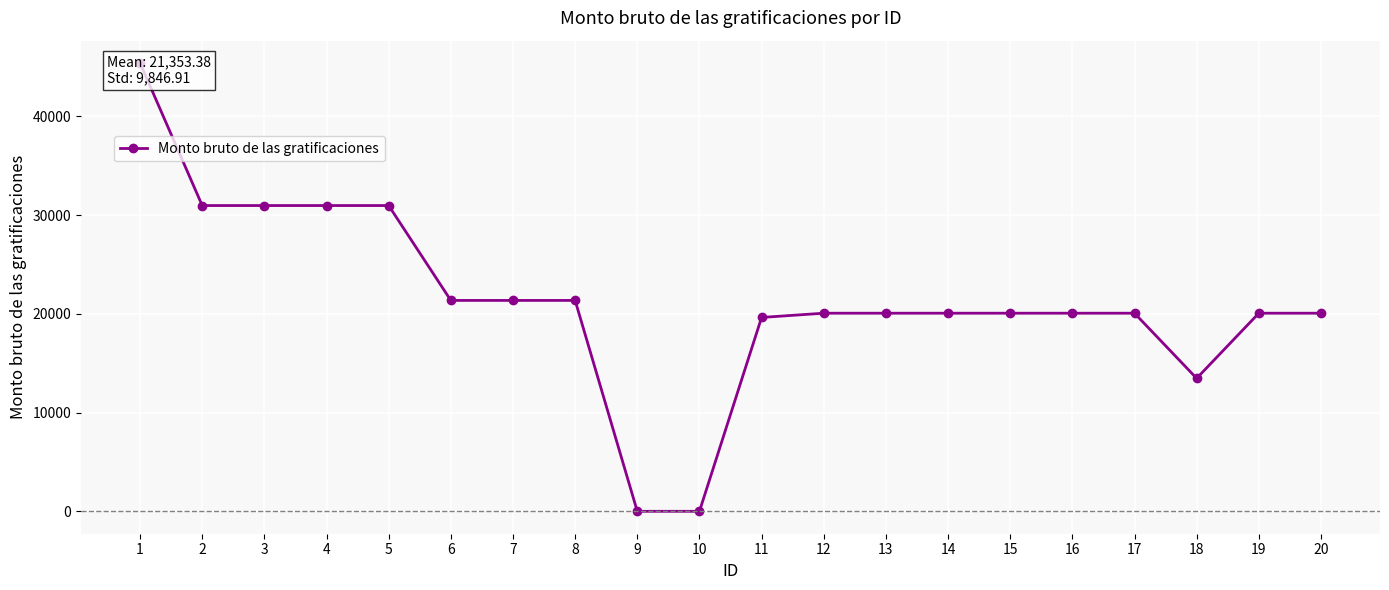

List the labels in order of value, largest first.

1, 2, 3, 4, 5, 6, 7, 8, 12, 13, 14, 15, 16, 17, 19, 20, 11, 18, 9, 10